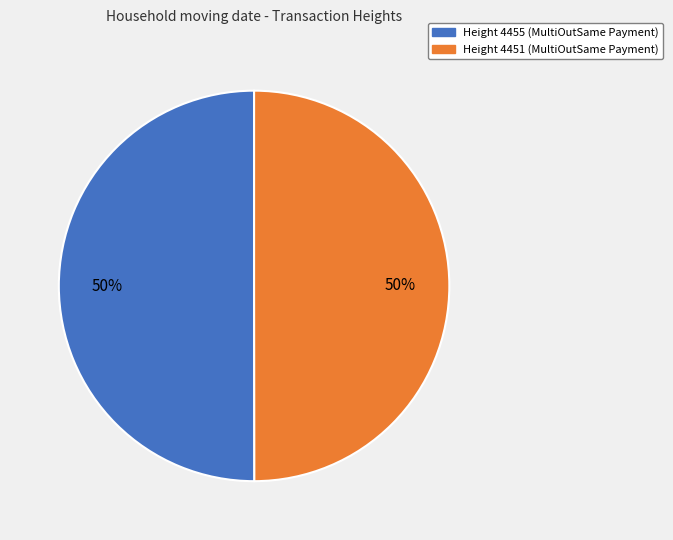

To the nearest percent, what is the average slice percentage?

50%